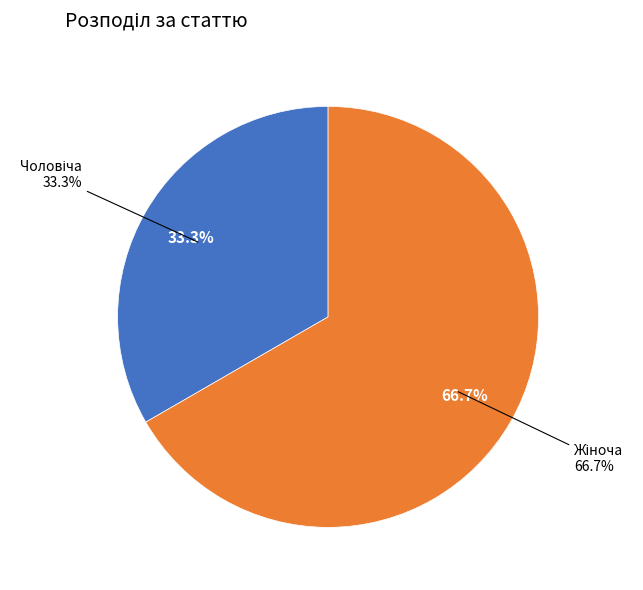

True or false: Жіноча accounts for 67% of the total.

True